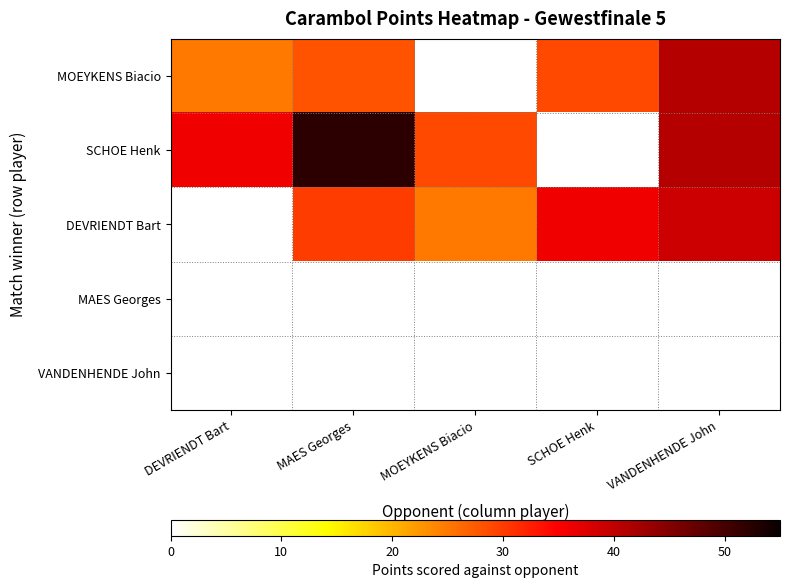

What is the difference between the highest and lowest values at DEVRIENDT Bart?

36.0